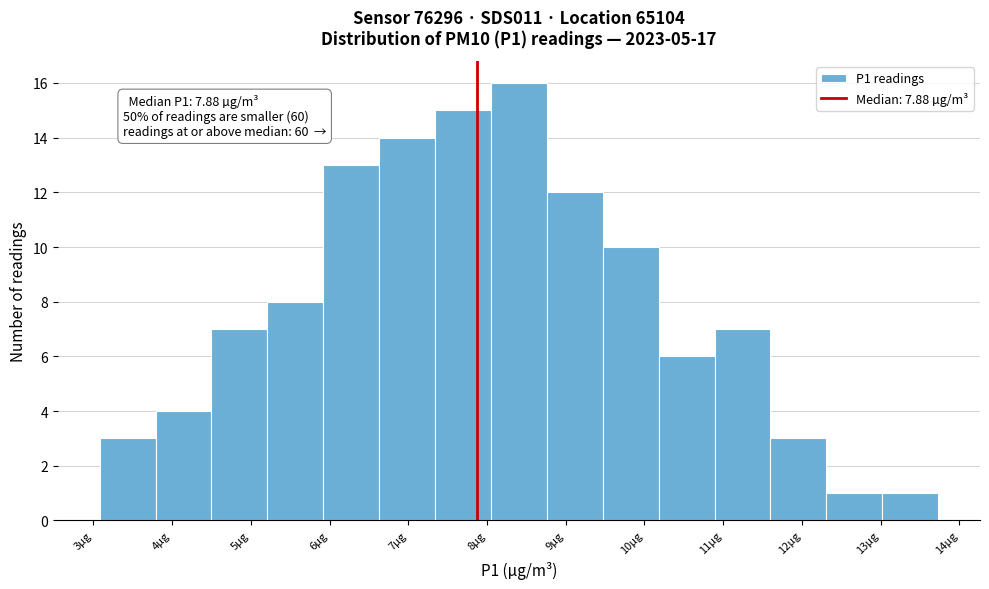

Which range on the x-axis has the tallest bar?

8.05 to 8.76